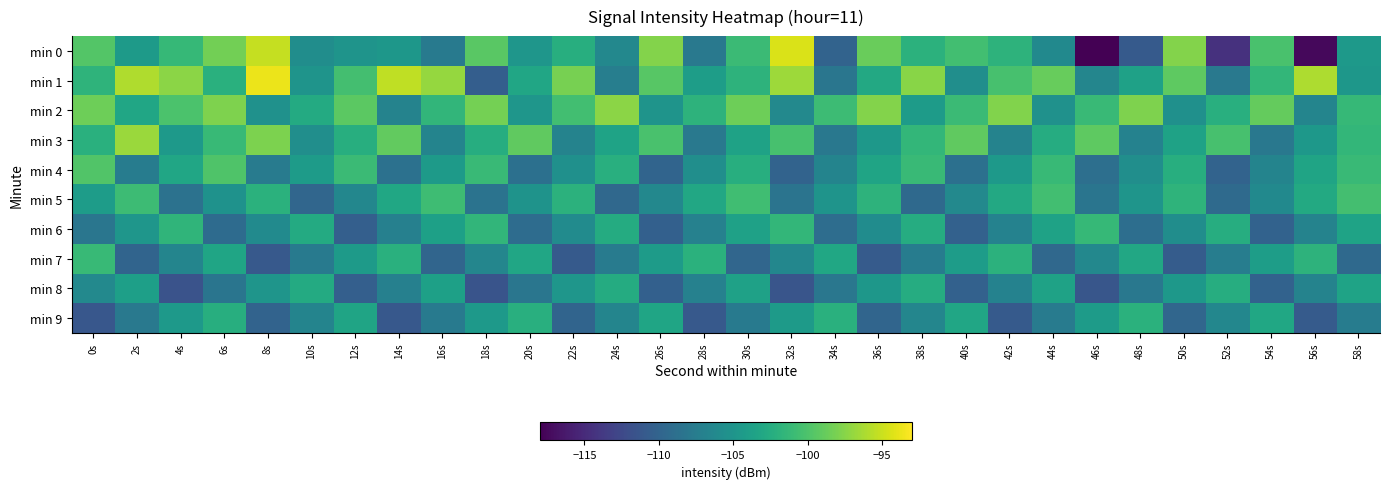

Reading right to left, extract all data points from this chart.

min 0: 58s=-104.6	56s=-117.5	54s=-100.1	52s=-114.4	50s=-97.6	48s=-110.9	46s=-118.0	44s=-106.2	42s=-101.9	40s=-100.6	38s=-101.9	36s=-98.7	34s=-110.1	32s=-94.4	30s=-100.9	28s=-107.9	26s=-97.7	24s=-106.3	22s=-102.3	20s=-104.8	18s=-99.4	16s=-107.7	14s=-104.8	12s=-105.1	10s=-105.7	8s=-95.2	6s=-98.3	4s=-101.3	2s=-104.4	0s=-99.6
min 1: 58s=-104.8	56s=-96.1	54s=-101.4	52s=-107.9	50s=-99.2	48s=-103.7	46s=-106.5	44s=-98.8	42s=-100.3	40s=-105.6	38s=-97.4	36s=-102.9	34s=-108.2	32s=-96.7	30s=-101.8	28s=-104.1	26s=-99.5	24s=-107.3	22s=-98.1	20s=-103.2	18s=-110.5	16s=-97.0	14s=-95.4	12s=-100.5	10s=-105.0	8s=-93.7	6s=-102.1	4s=-97.3	2s=-96.0	0s=-101.7
min 2: 58s=-101.3	56s=-106.6	54s=-98.9	52s=-102.2	50s=-105.5	48s=-97.8	46s=-101.1	44s=-105.4	42s=-97.7	40s=-101.0	38s=-104.3	36s=-97.6	34s=-100.9	32s=-106.2	30s=-98.5	28s=-101.8	26s=-105.1	24s=-97.3	22s=-100.6	20s=-104.9	18s=-98.2	16s=-101.5	14s=-106.8	12s=-99.3	10s=-102.7	8s=-105.4	6s=-97.8	4s=-100.1	2s=-103.2	0s=-98.5
min 3: 58s=-101.4	56s=-104.7	54s=-108.0	52s=-100.3	50s=-103.6	48s=-106.9	46s=-99.2	44s=-102.5	42s=-106.8	40s=-99.1	38s=-101.4	36s=-104.7	34s=-108.0	32s=-100.3	30s=-103.6	28s=-107.9	26s=-100.2	24s=-103.5	22s=-106.8	20s=-99.1	18s=-102.4	16s=-106.7	14s=-99.0	12s=-102.3	10s=-105.6	8s=-97.9	6s=-101.2	4s=-104.5	2s=-96.8	0s=-102.1
min 4: 58s=-101.1	56s=-103.4	54s=-106.7	52s=-110.0	50s=-102.3	48s=-105.6	46s=-108.9	44s=-101.2	42s=-104.5	40s=-108.8	38s=-101.1	36s=-103.4	34s=-106.7	32s=-110.0	30s=-102.3	28s=-105.6	26s=-109.9	24s=-102.2	22s=-105.5	20s=-108.8	18s=-101.1	16s=-104.4	14s=-108.7	12s=-101.0	10s=-104.3	8s=-107.6	6s=-99.9	4s=-103.2	2s=-107.5	0s=-99.8
min 5: 58s=-100.5	56s=-102.8	54s=-106.1	52s=-109.4	50s=-101.7	48s=-105.0	46s=-108.3	44s=-100.6	42s=-102.9	40s=-106.2	38s=-109.5	36s=-101.8	34s=-105.1	32s=-108.4	30s=-100.7	28s=-103.0	26s=-106.3	24s=-109.6	22s=-101.9	20s=-105.2	18s=-108.5	16s=-100.8	14s=-103.1	12s=-106.4	10s=-109.7	8s=-102.0	6s=-105.3	4s=-108.6	2s=-100.9	0s=-104.2
min 6: 58s=-103.5	56s=-106.8	54s=-110.1	52s=-102.4	50s=-105.7	48s=-109.0	46s=-101.3	44s=-103.6	42s=-106.9	40s=-110.2	38s=-102.5	36s=-105.8	34s=-109.1	32s=-101.4	30s=-103.7	28s=-107.0	26s=-110.3	24s=-102.6	22s=-105.9	20s=-109.2	18s=-101.5	16s=-103.8	14s=-107.1	12s=-110.4	10s=-102.7	8s=-106.0	6s=-109.3	4s=-101.6	2s=-104.9	0s=-108.2
min 7: 58s=-109.5	56s=-101.8	54s=-104.1	52s=-107.4	50s=-110.7	48s=-103.0	46s=-106.3	44s=-109.6	42s=-101.9	40s=-104.2	38s=-107.5	36s=-110.8	34s=-103.1	32s=-106.4	30s=-109.7	28s=-102.0	26s=-104.3	24s=-107.6	22s=-110.9	20s=-103.2	18s=-106.5	16s=-109.8	14s=-102.1	12s=-104.4	10s=-107.7	8s=-111.0	6s=-103.3	4s=-106.6	2s=-109.9	0s=-101.2
min 8: 58s=-103.5	56s=-106.8	54s=-110.1	52s=-102.4	50s=-104.7	48s=-108.0	46s=-111.3	44s=-103.6	42s=-106.9	40s=-110.2	38s=-102.5	36s=-104.8	34s=-108.1	32s=-111.4	30s=-103.7	28s=-107.0	26s=-110.3	24s=-102.6	22s=-104.9	20s=-108.2	18s=-111.5	16s=-103.8	14s=-107.1	12s=-110.4	10s=-102.7	8s=-105.0	6s=-108.3	4s=-111.6	2s=-103.9	0s=-106.2
min 9: 58s=-107.5	56s=-110.8	54s=-103.1	52s=-106.4	50s=-109.7	48s=-102.0	46s=-104.3	44s=-107.6	42s=-110.9	40s=-103.2	38s=-106.5	36s=-109.8	34s=-102.1	32s=-104.4	30s=-107.7	28s=-111.0	26s=-103.3	24s=-106.6	22s=-109.9	20s=-102.2	18s=-104.5	16s=-107.8	14s=-111.1	12s=-103.4	10s=-106.7	8s=-110.0	6s=-102.3	4s=-104.6	2s=-107.9	0s=-111.2